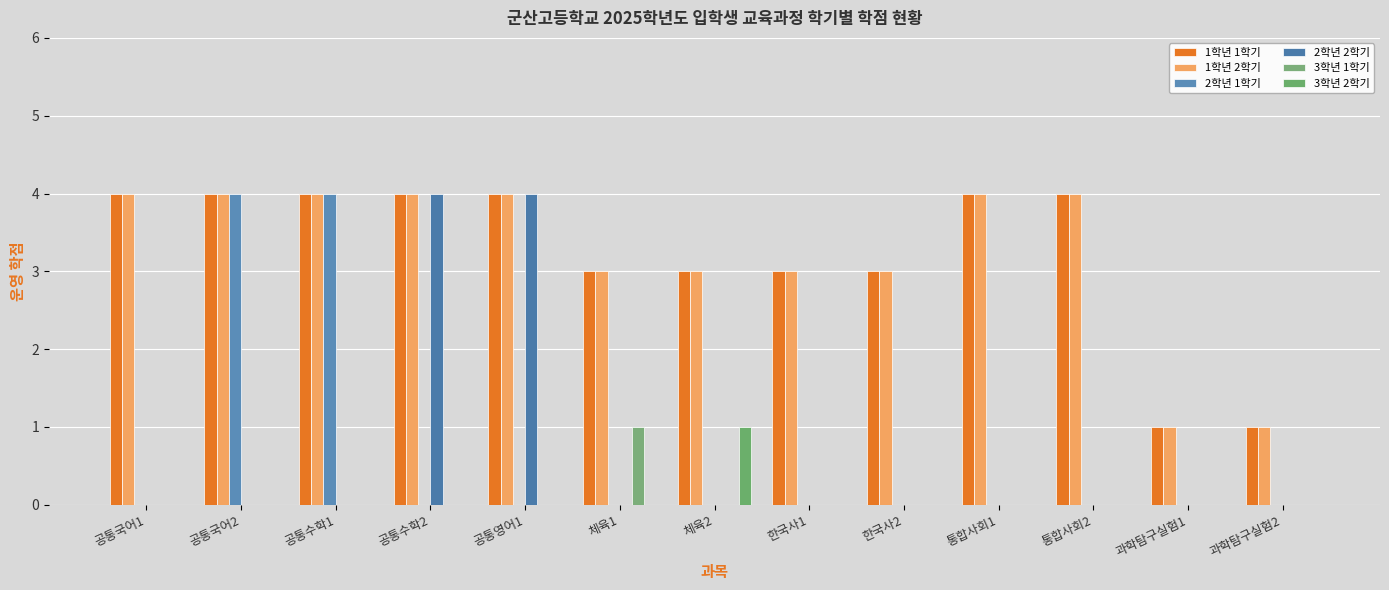

What is the highest value of the 3학년 1학기 series?

1